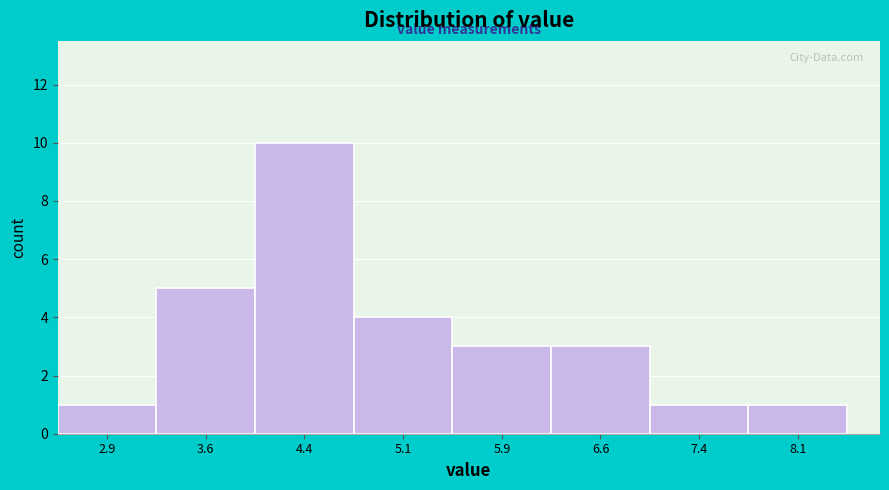

What is the height of the bar covering 4.00 to 4.75 on the x-axis? Neither the bar edges nor the heights are printed on the chart, so give them approximately, as read against the axes.

10